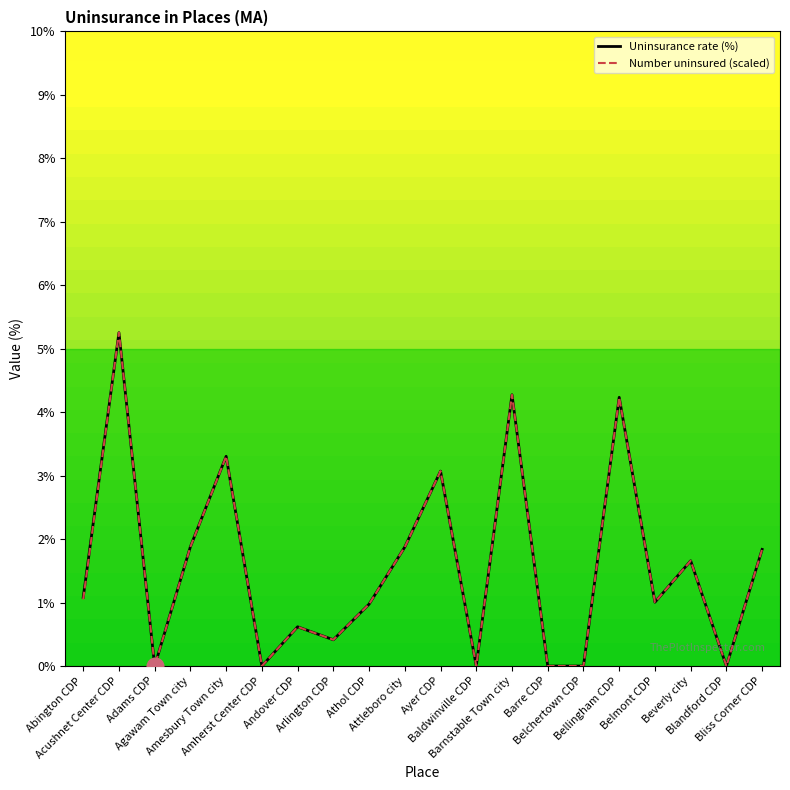

What position from the left is Baldwinville CDP?

12